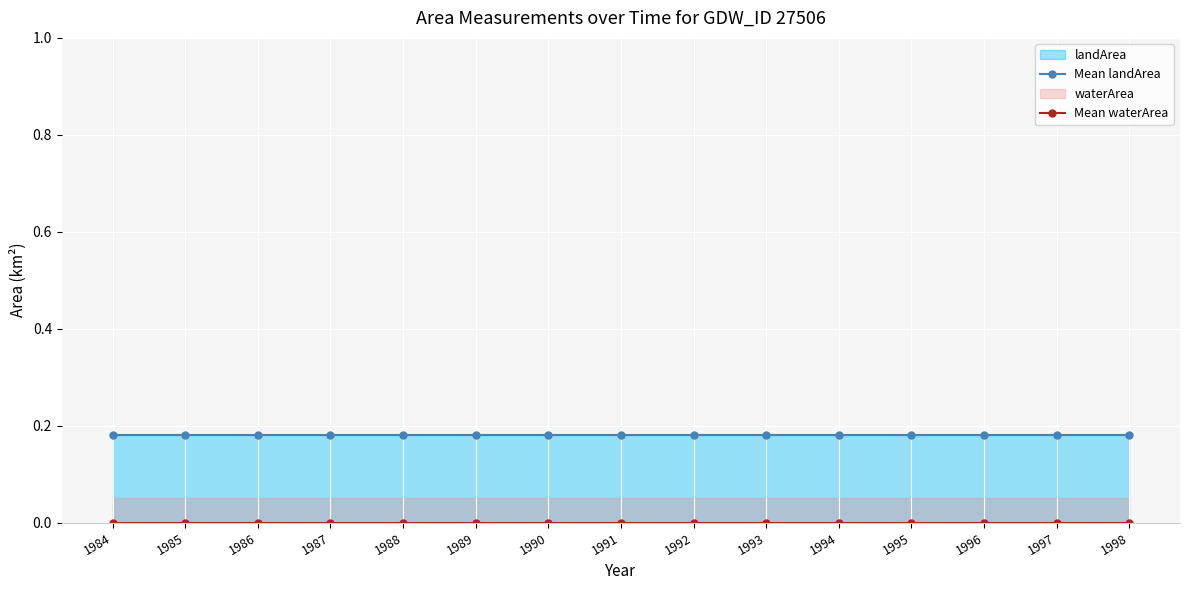

The Mean landArea series shows 0.2 at 1996. True or false?

True